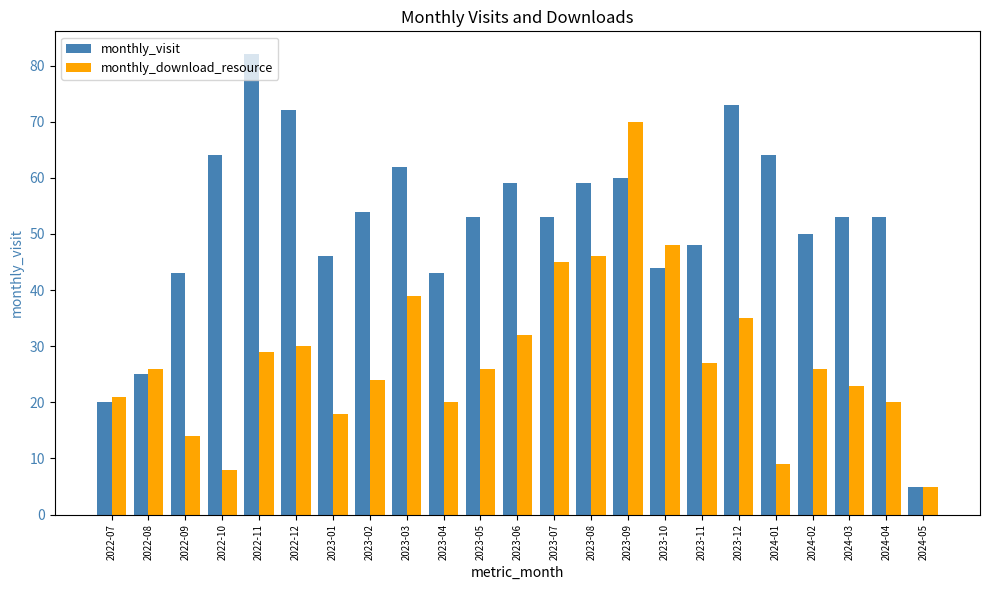

What are all the series names shown in the legend?

monthly_visit, monthly_download_resource